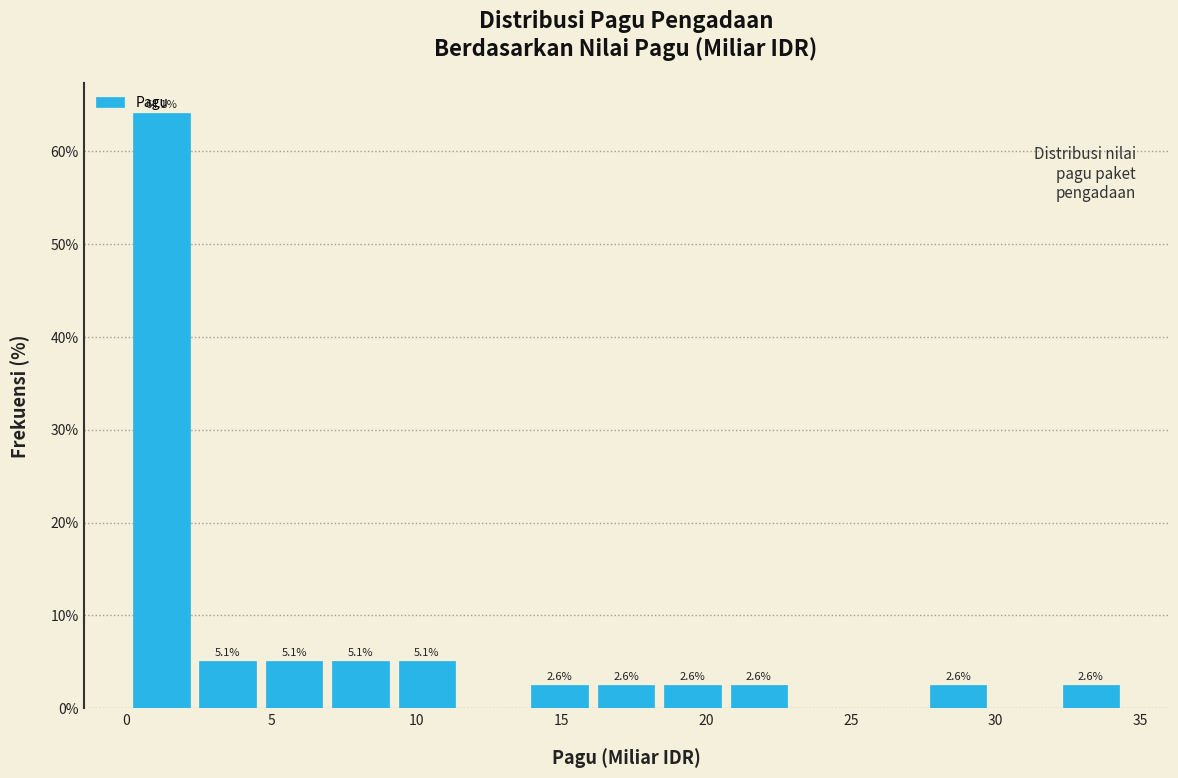

Which range on the x-axis has the tallest bar?

0.0 to 2.5